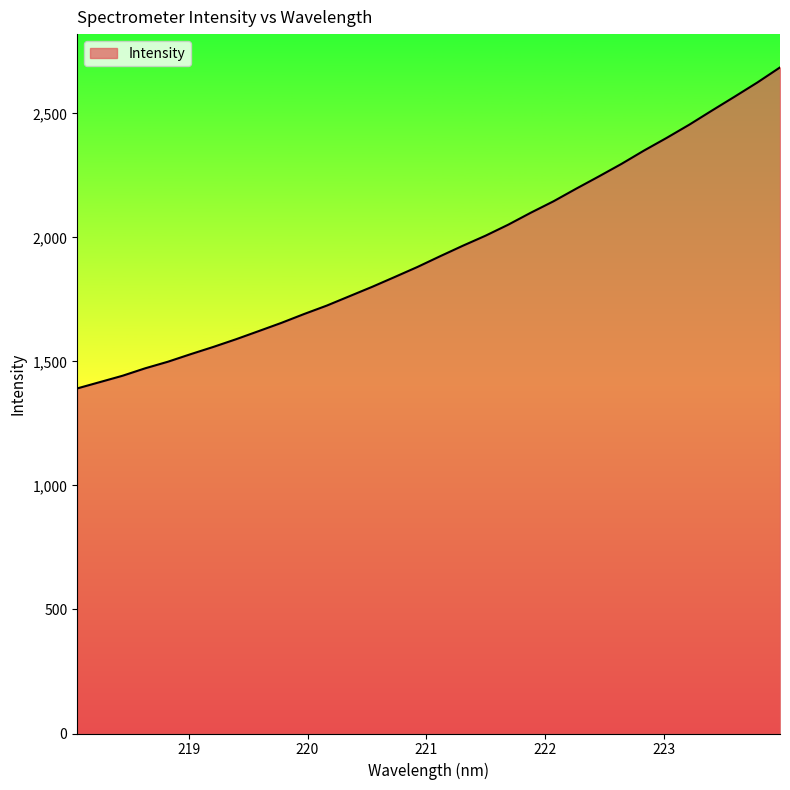

How many lines are shown in the chart?

1